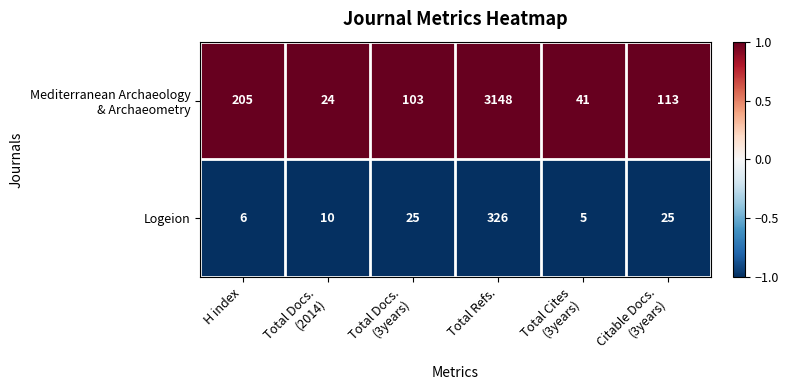

What is the difference between the maximum and minimum values in the Logeion series?

321